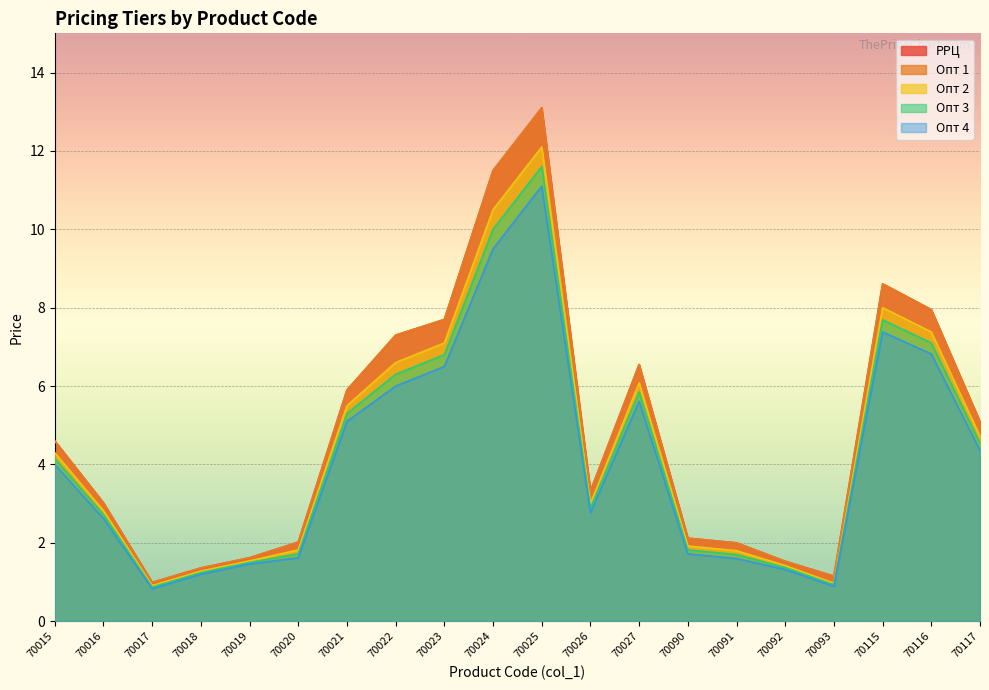

True or false: Опт 2 and РРЦ cross at least once.

False